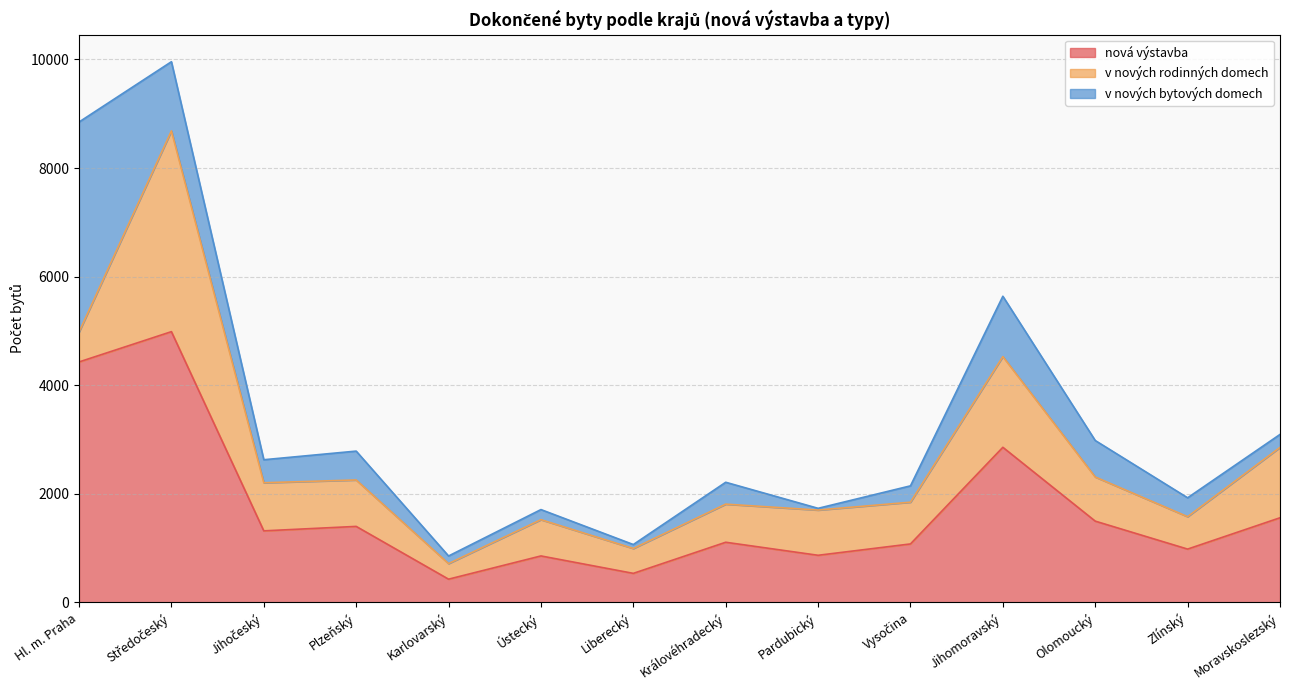

At how many categories does at least one series exceed 4612?

1